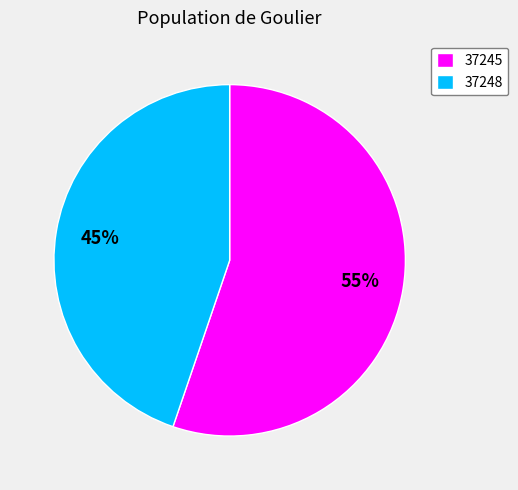

How many segments does this pie chart have?

2